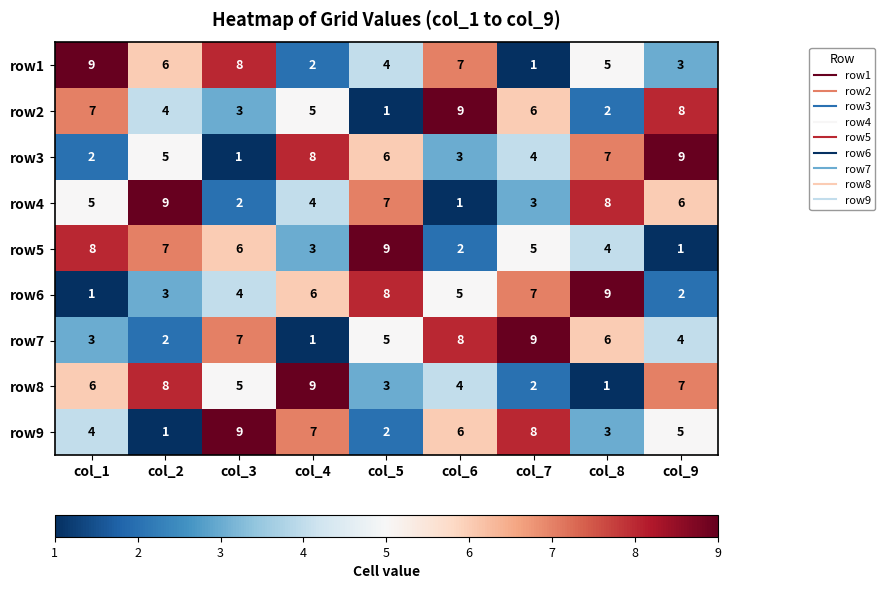

At which label does row7 first exceed 5?

col_3